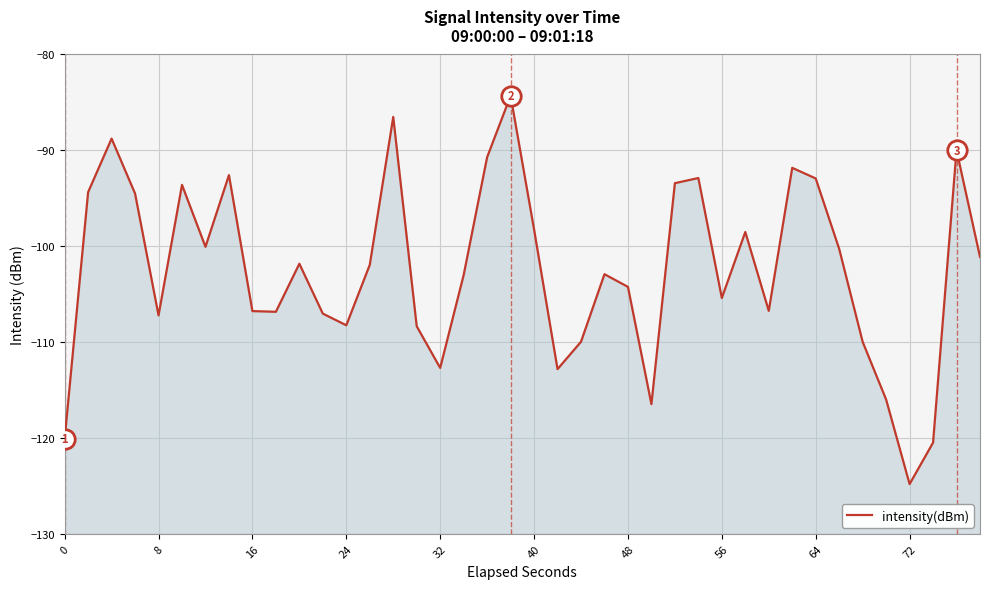

How many categories are shown in the chart?

40